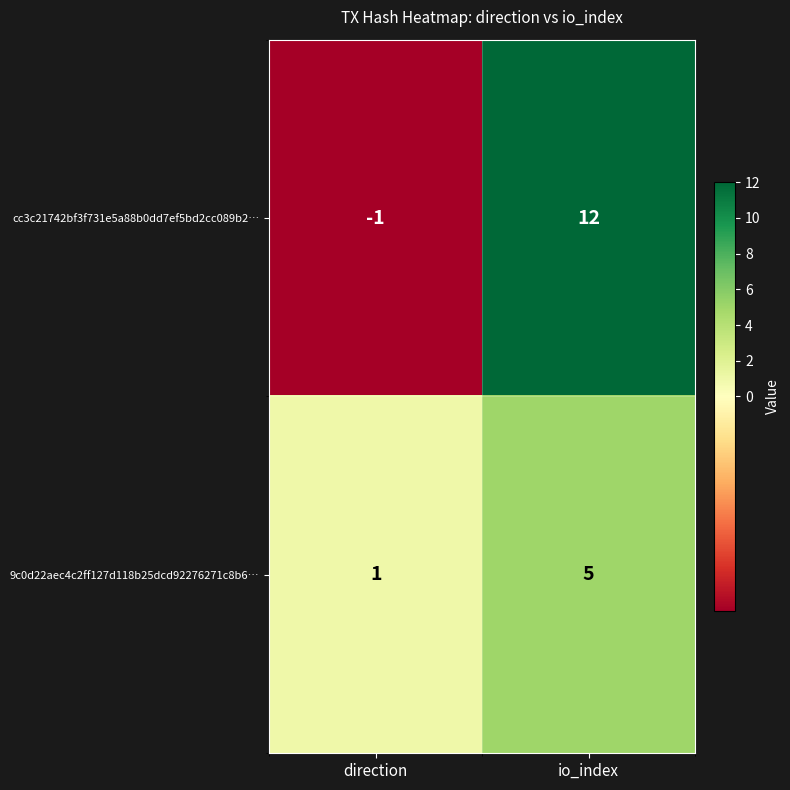

At which category does the chart reach its peak across all series?

io_index